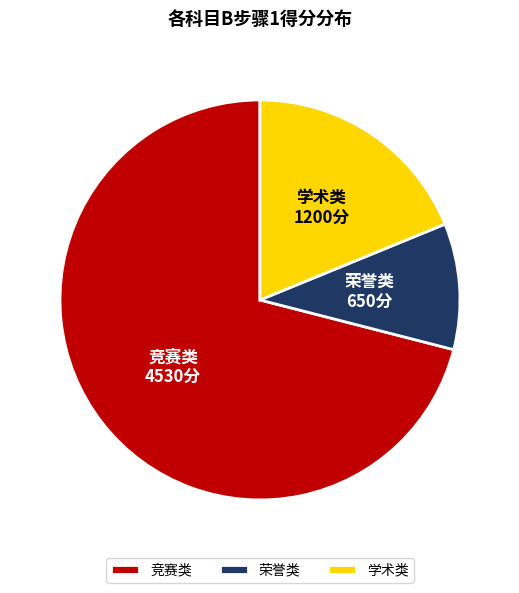

Approximately how many times larger is the value at 荣誉类 compared to 学术类?

0.5